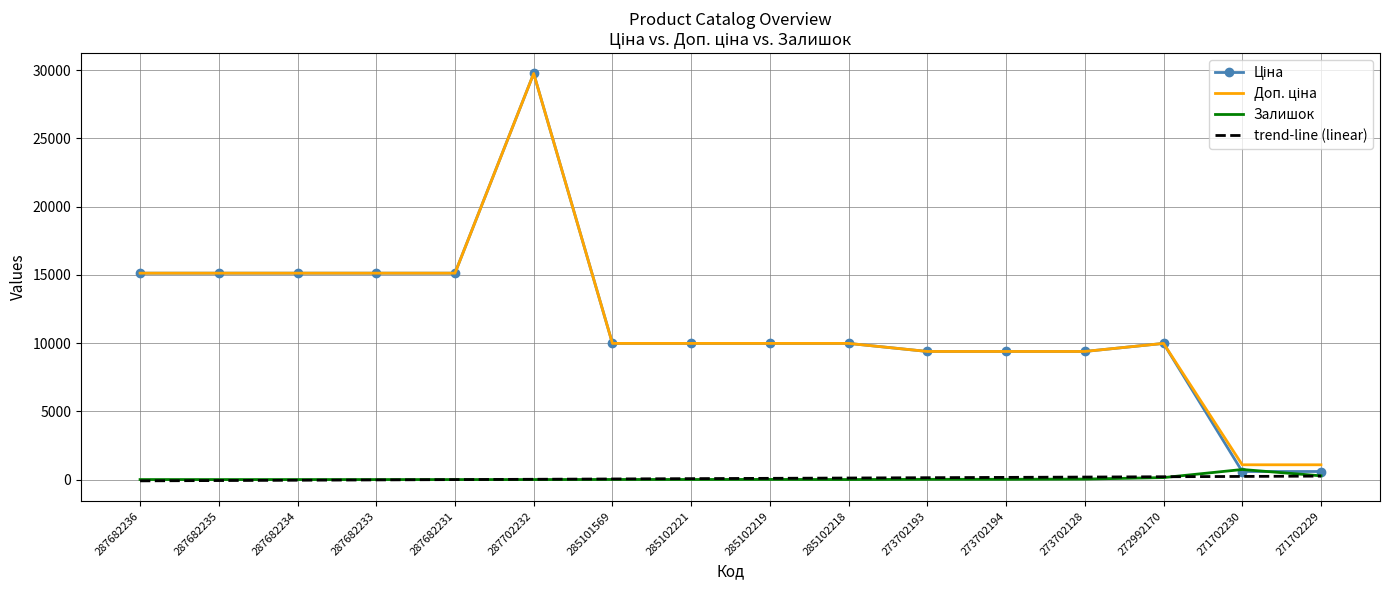

At which category is the sum across all series the highest?

287702232